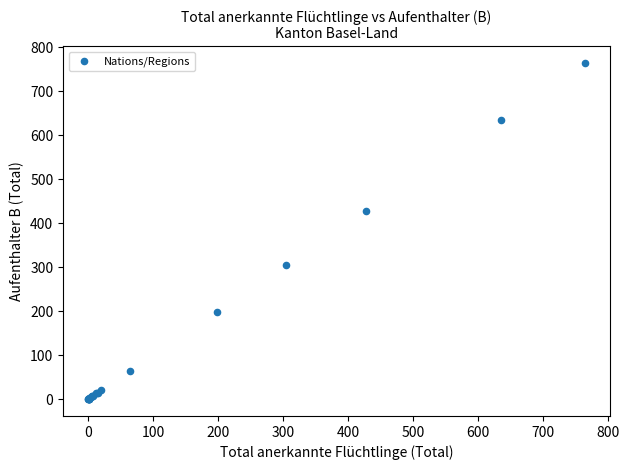

What Y value in the scatter plot is closest to 382?

427